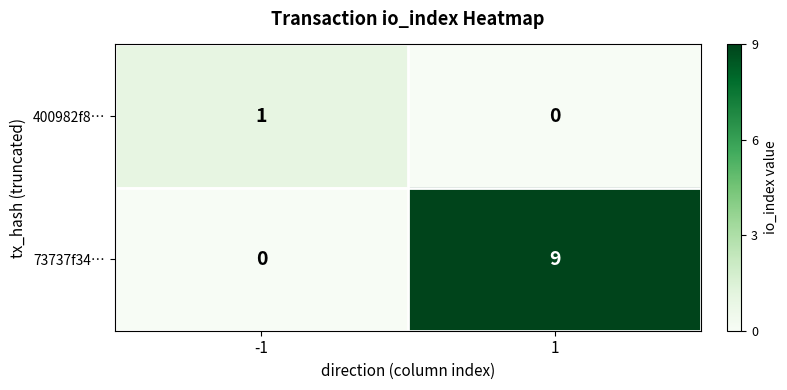

The 400982f8… series shows 1 at -1. True or false?

True